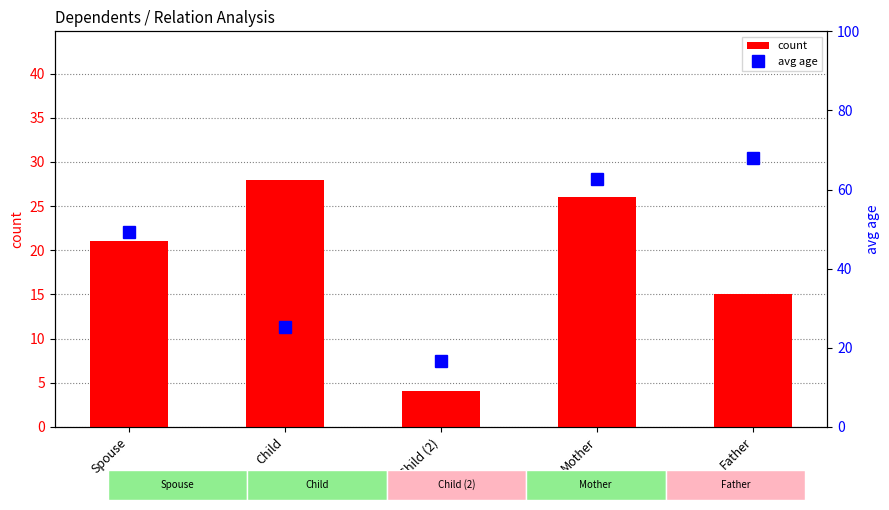

List the labels in order of avg age value, largest first.

Father, Mother, Spouse, Child, Child (2)